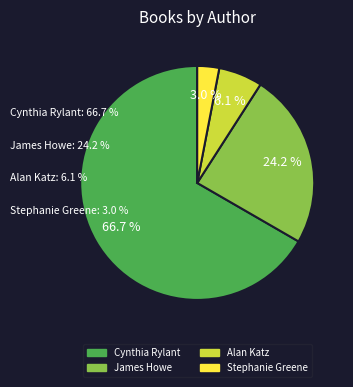

How many segments does this pie chart have?

4